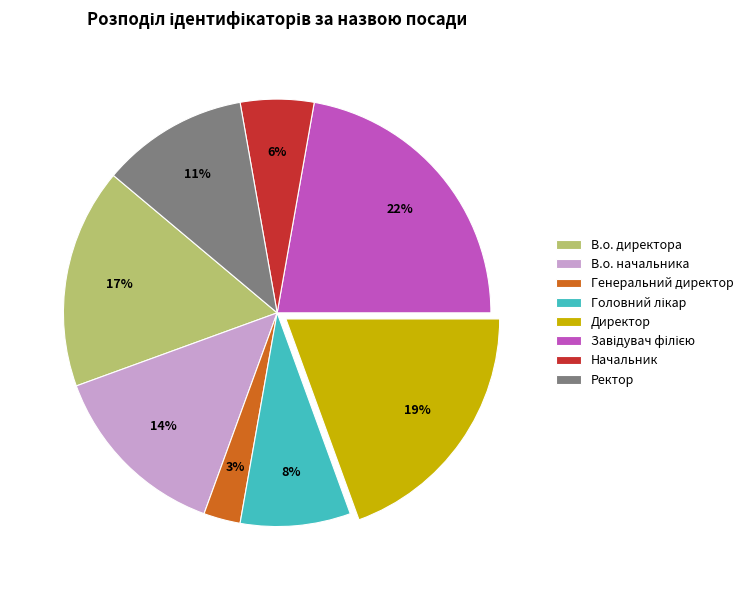

Is the sum of В.о. начальника and Начальник greater than half?

No